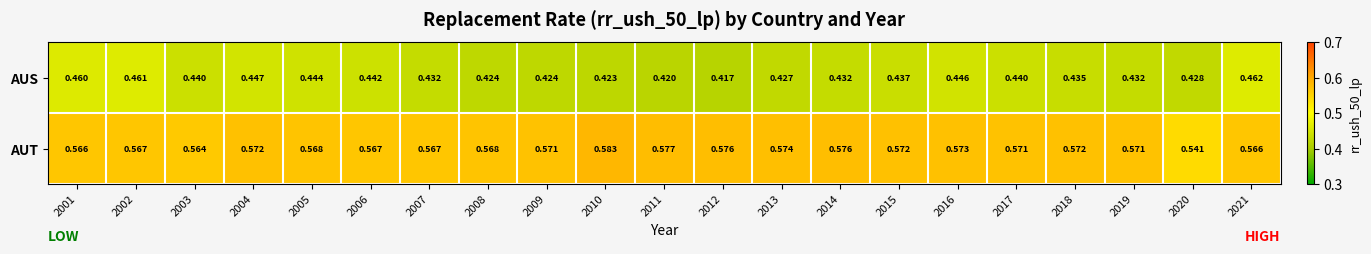

At 2016, list the series in order from largest to smallest.

AUT, AUS